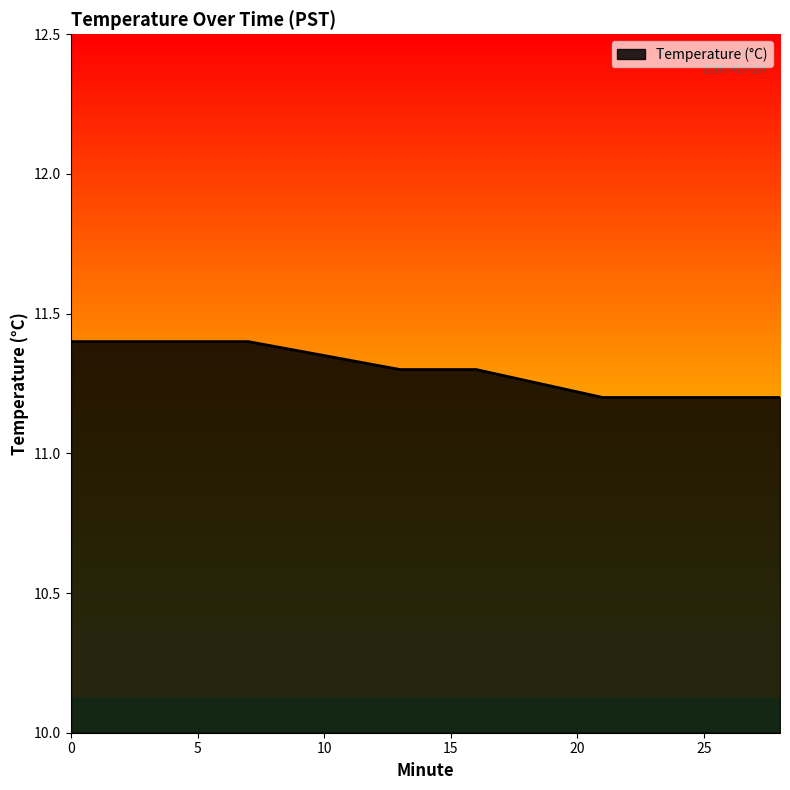

Reading left to right, extract all data points from this chart.

11.4	11.4	11.4	11.4	11.4	11.4	11.4	11.4	11.3	11.3	11.3	11.3	11.2	11.2	11.2	11.2	11.2	11.2	11.2	11.2